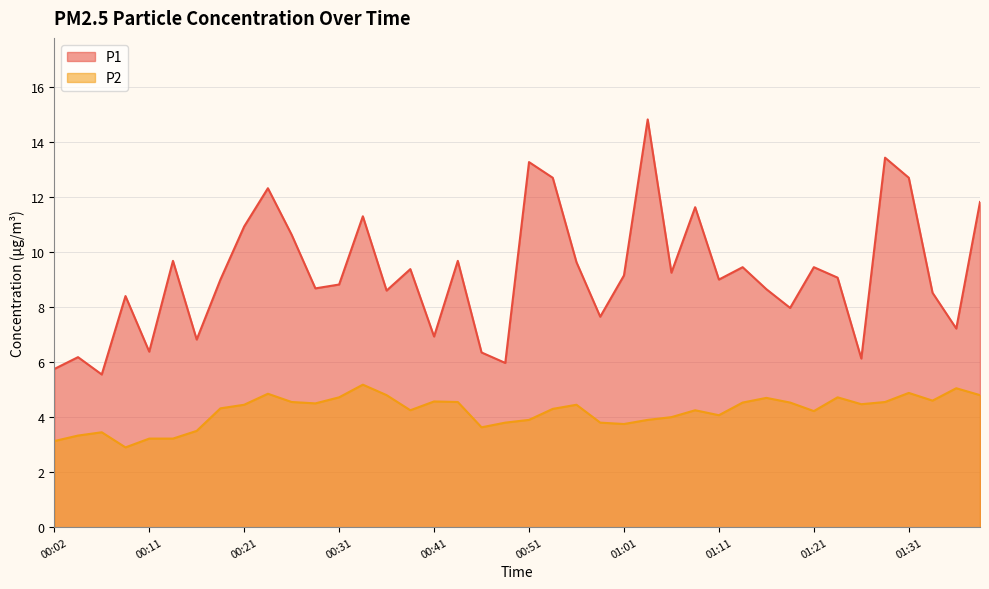

Reading left to right, extract all data points from this chart.

P1: 00:02=5.8	00:04=6.2	00:07=5.5	00:09=8.4	00:11=6.4	00:14=9.7	00:16=6.8	00:19=9.0	00:21=10.9	00:24=12.3	00:26=10.6	00:29=8.7	00:31=8.8	00:34=11.3	00:36=8.6	00:38=9.4	00:41=6.9	00:43=9.7	00:46=6.3	00:48=6.0	00:51=13.3	00:53=12.7	00:56=9.6	00:58=7.7	01:01=9.2	01:03=14.8	01:06=9.2	01:08=11.6	01:11=9.0	01:13=9.4	01:16=8.7	01:18=8.0	01:21=9.4	01:23=9.1	01:26=6.1	01:28=13.4	01:31=12.7	01:33=8.5	01:36=7.2	01:38=11.8
P2: 00:02=3.1	00:04=3.3	00:07=3.5	00:09=2.9	00:11=3.2	00:14=3.2	00:16=3.5	00:19=4.3	00:21=4.5	00:24=4.8	00:26=4.5	00:29=4.5	00:31=4.7	00:34=5.2	00:36=4.8	00:38=4.2	00:41=4.6	00:43=4.5	00:46=3.6	00:48=3.8	00:51=3.9	00:53=4.3	00:56=4.5	00:58=3.8	01:01=3.8	01:03=3.9	01:06=4.0	01:08=4.2	01:11=4.1	01:13=4.5	01:16=4.7	01:18=4.5	01:21=4.2	01:23=4.7	01:26=4.5	01:28=4.5	01:31=4.9	01:33=4.6	01:36=5.0	01:38=4.8